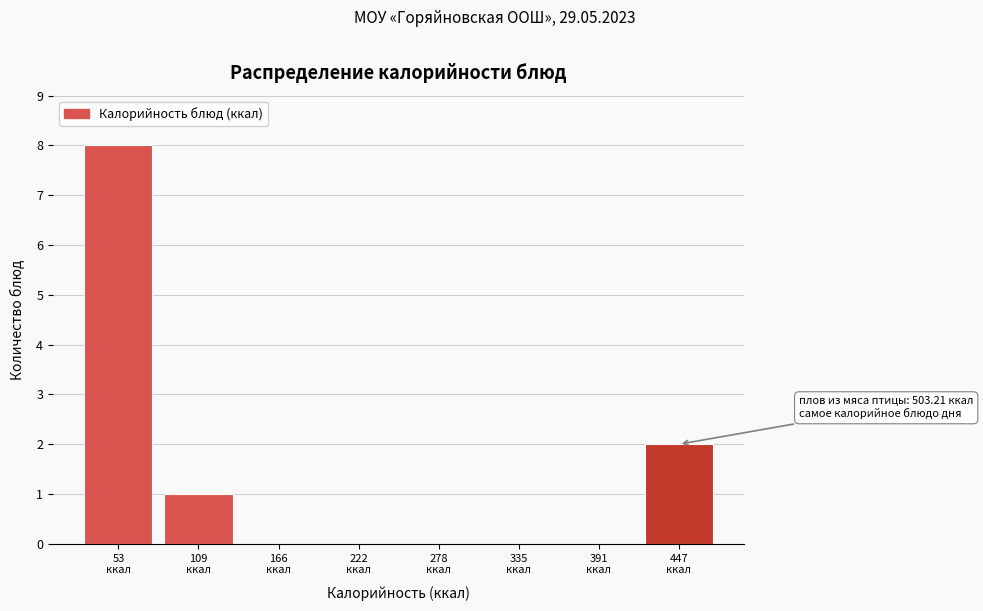

What is the sum of all values?

11